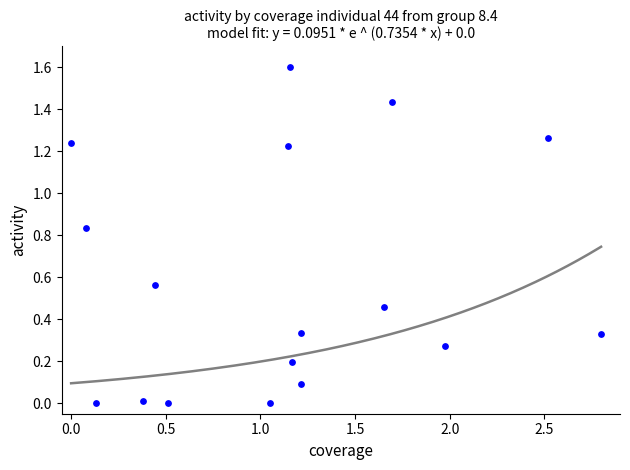

What is the range of X values (max minus min)?

2.8